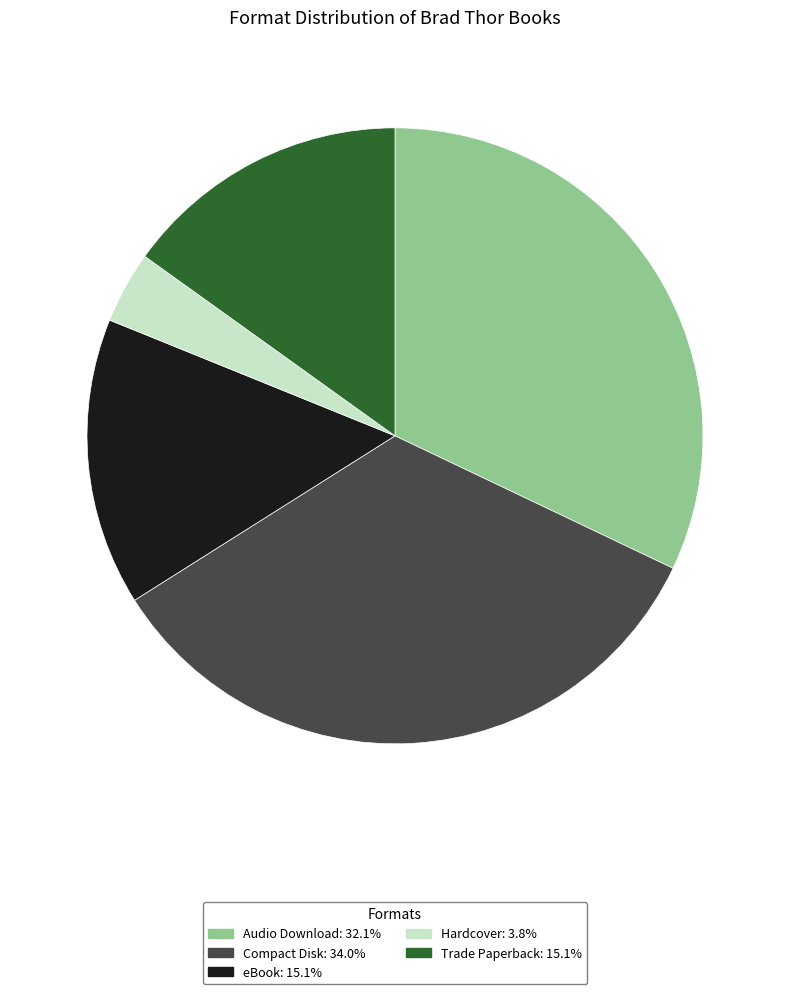

Is the sum of Trade Paperback: 15.1% and eBook: 15.1% greater than half?

No